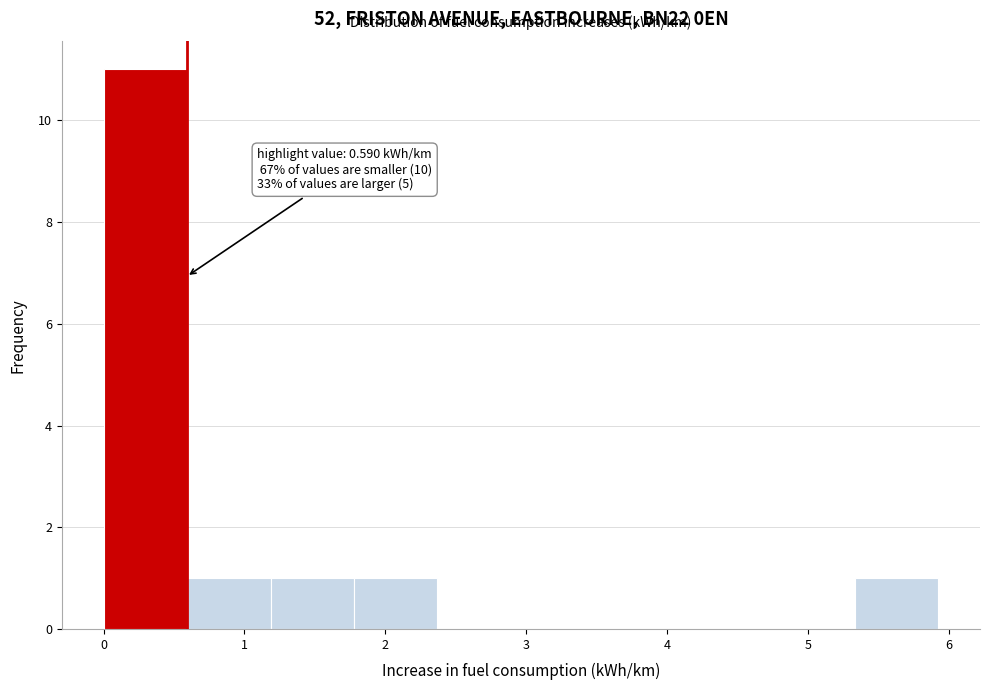

Which range on the x-axis has the tallest bar?

0.0 to 0.6